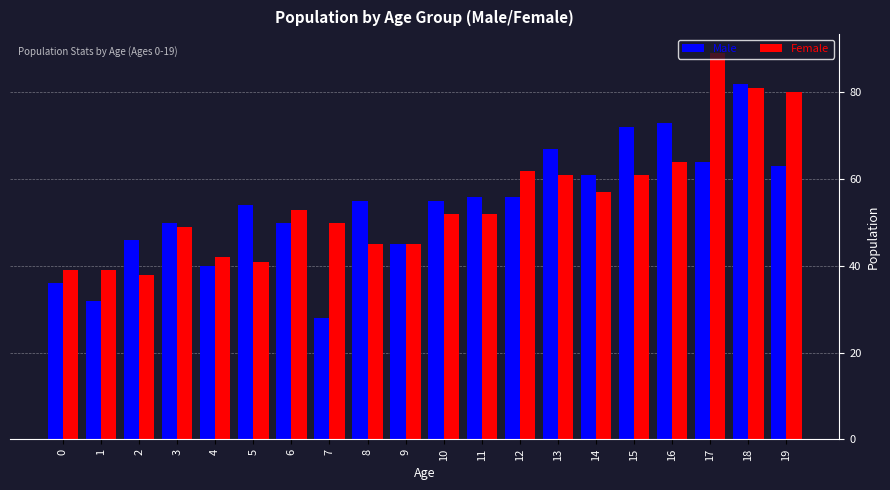

At which category is the sum across all series the highest?

18